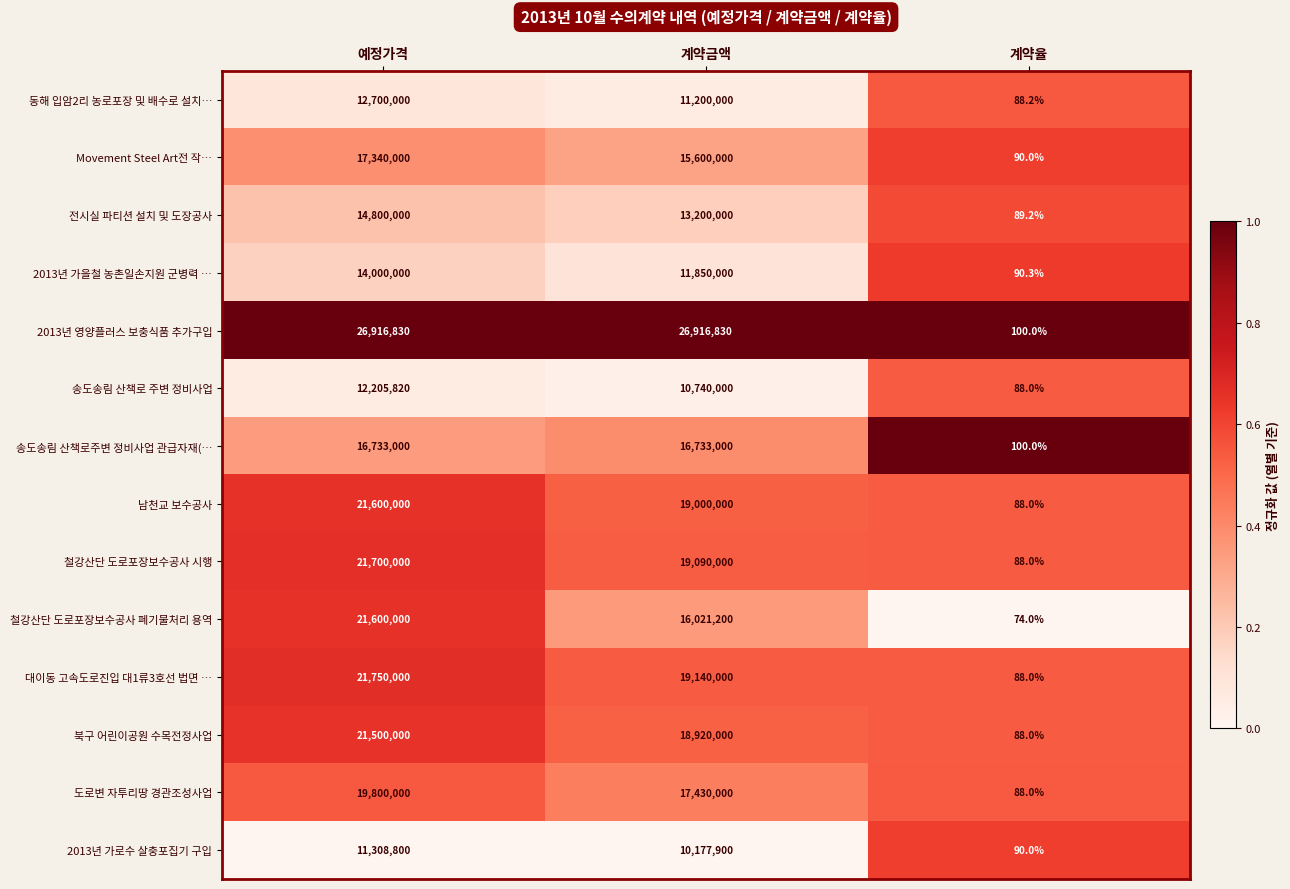

Where does the 전시실 파티션 설치 및 도장공사 series first go above 13200000?

예정가격